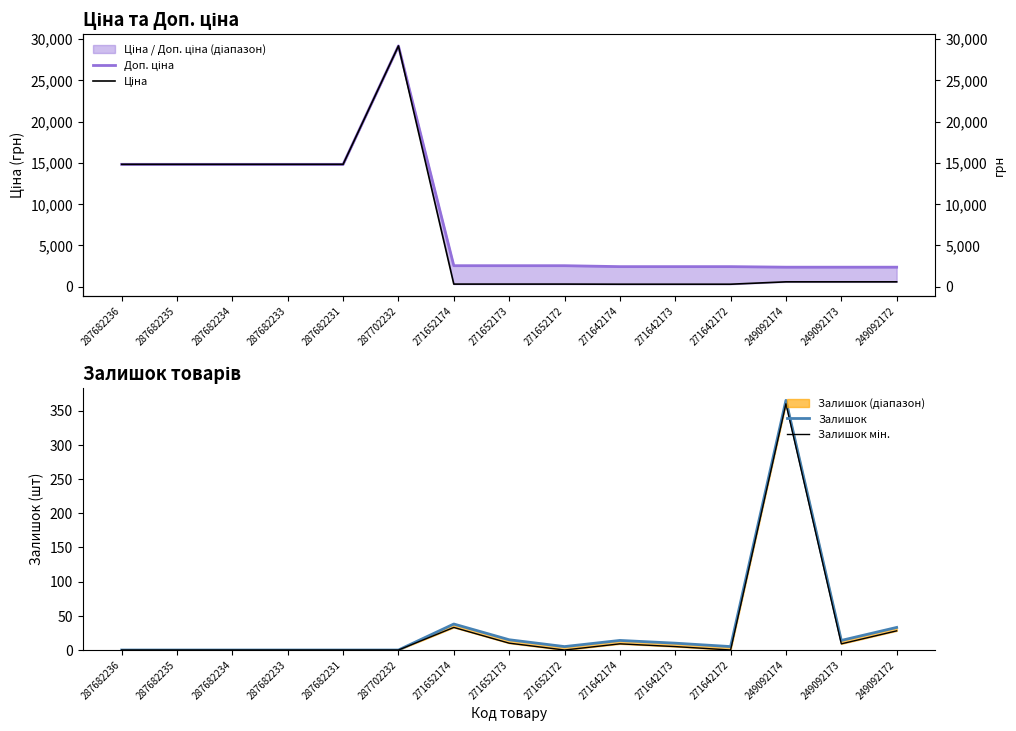

What is the sum of the Залишок values at 249092172 and 271652174?

71.0